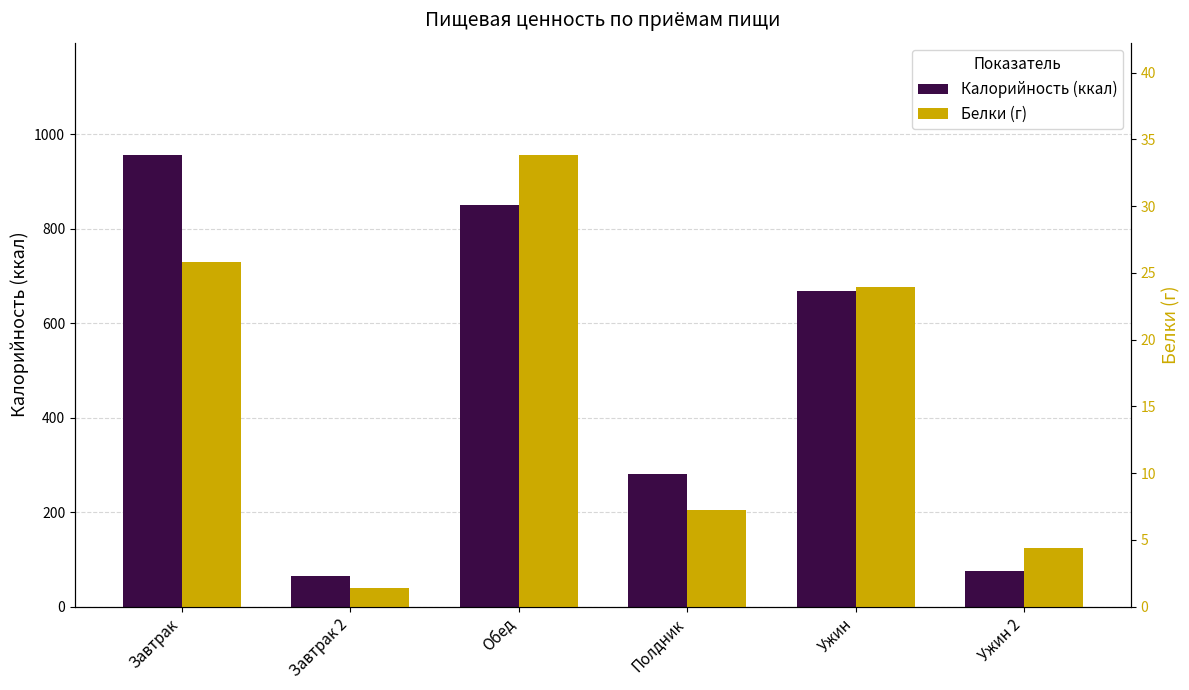

At which category is the sum across all series the highest?

Завтрак